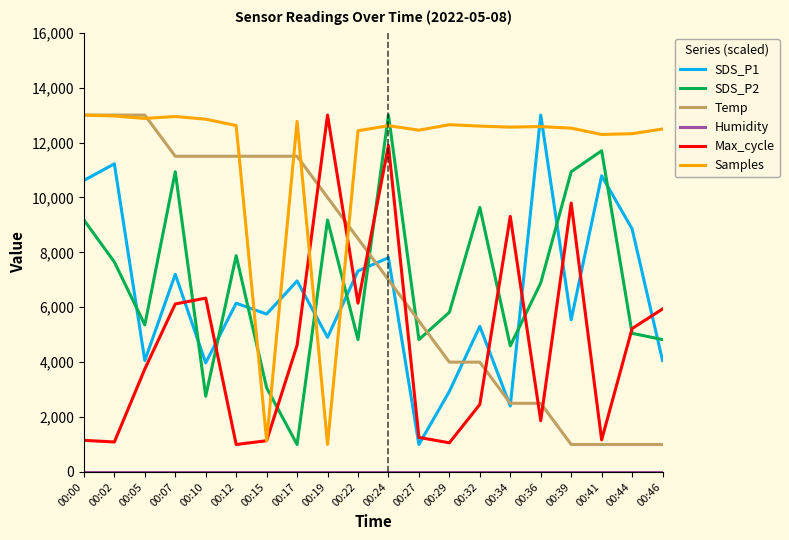

Between which two adjacent categories do SDS_P2 and SDS_P1 first intersect?

00:02 and 00:05